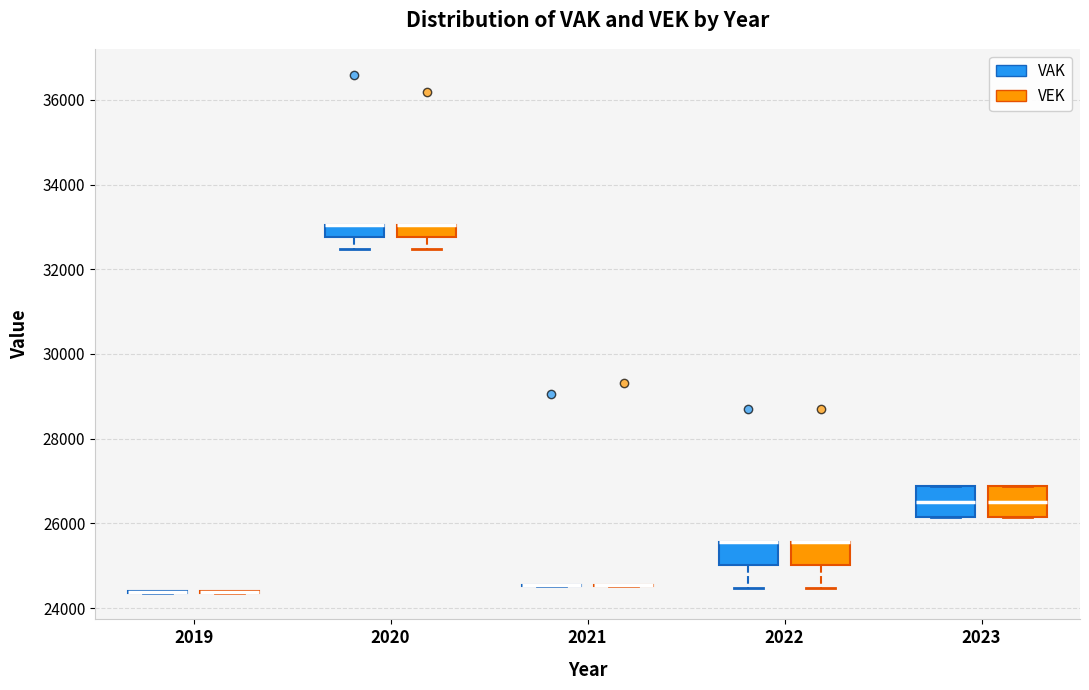

Where is the lower edge of the box for 2020 (VAK) on the y-axis? The values are not printed on the chart, so give them approximately, as read against the axis.

32800